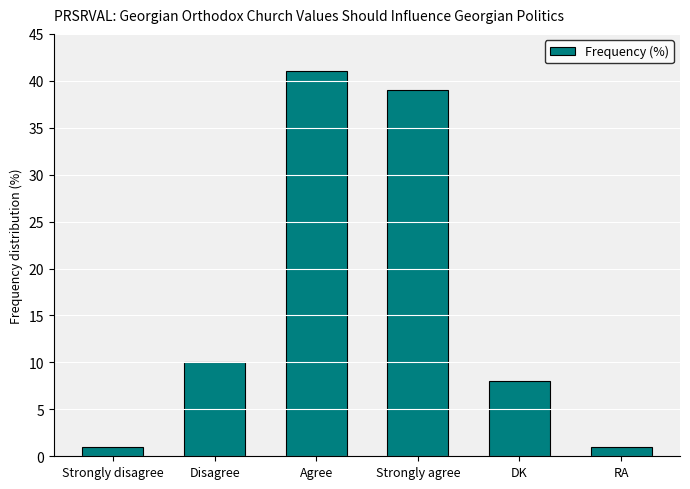

Reading right to left, what are all the values shown in this chart?

1	8	39	41	10	1